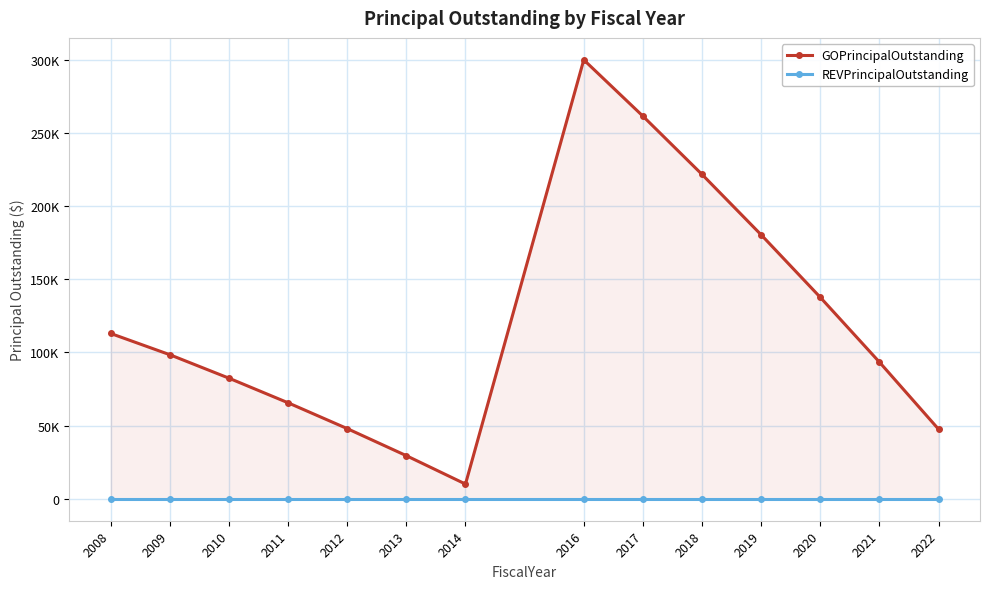

True or false: GOPrincipalOutstanding and REVPrincipalOutstanding cross at least once.

False